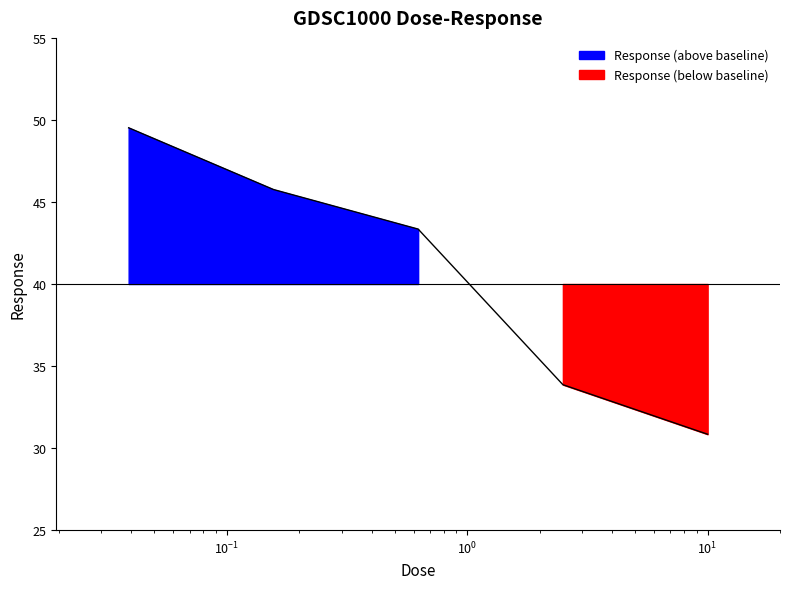

How many data points are less than 43?

2